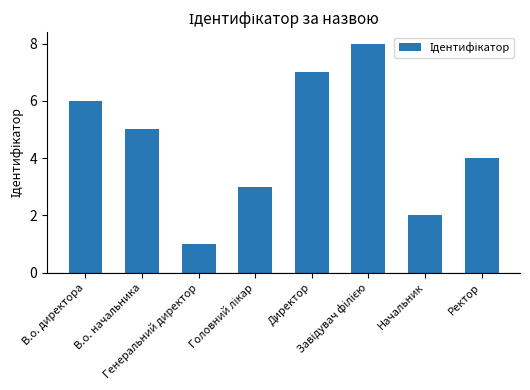

Reading left to right, list all the values displayed in this chart.

6	5	1	3	7	8	2	4